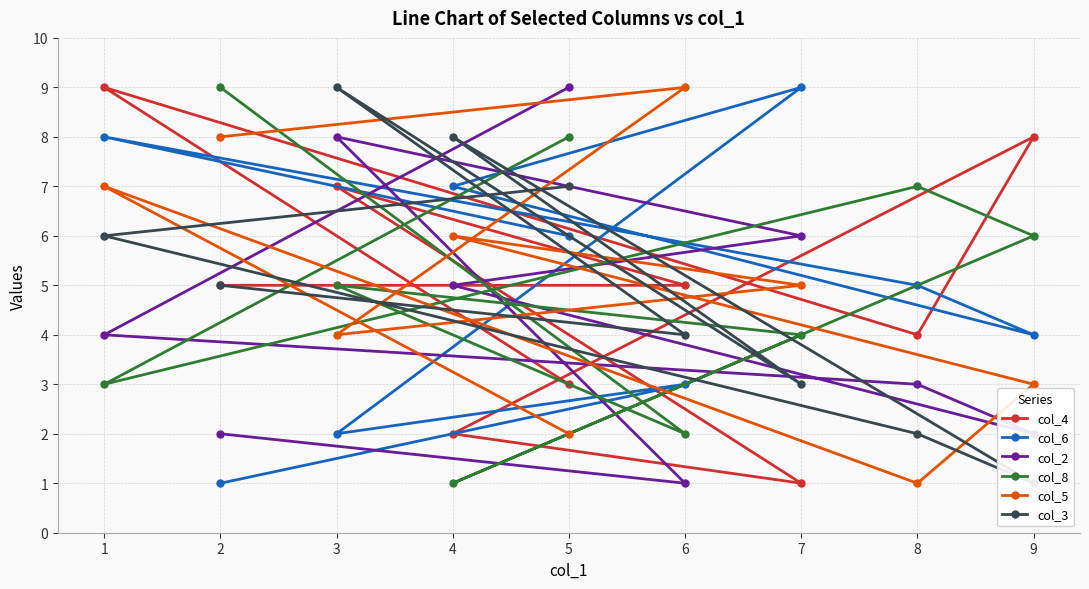

What is the maximum value for col_6?

9